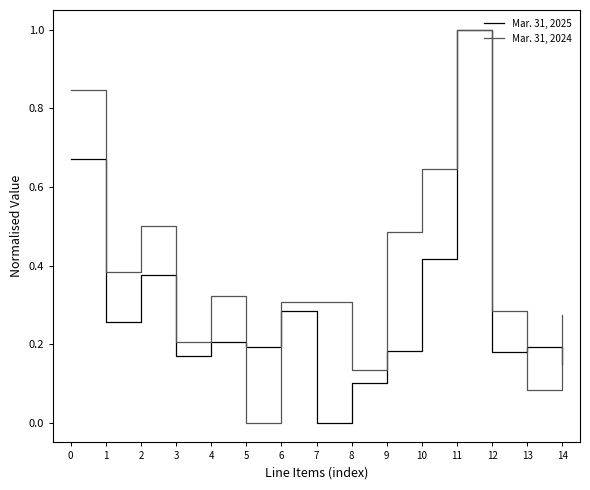

At which label does Mar. 31, 2024 reach its minimum?

5